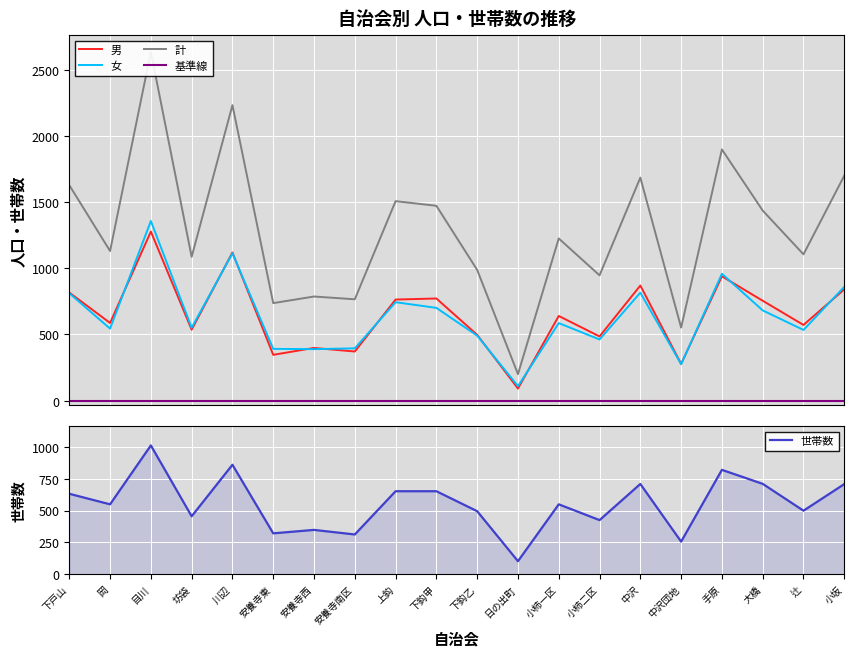

Reading left to right, extract all data points from this chart.

男: 817	587	1278	536	1120	346	398	371	764	772	497	91	640	485	870	277	940	755	572	841
女: 812	544	1358	551	1114	391	389	395	744	701	491	109	586	462	816	275	959	682	534	860
計: 1629	1131	2636	1087	2234	737	787	766	1508	1473	988	200	1226	947	1686	552	1899	1437	1106	1701
世帯数: 632	549	1012	455	860	321	348	312	652	652	495	102	549	425	709	256	820	710	499	708